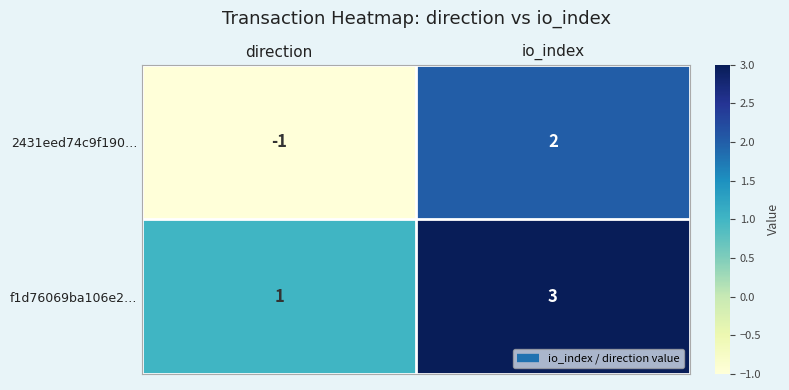

How many data points does each series have?

2